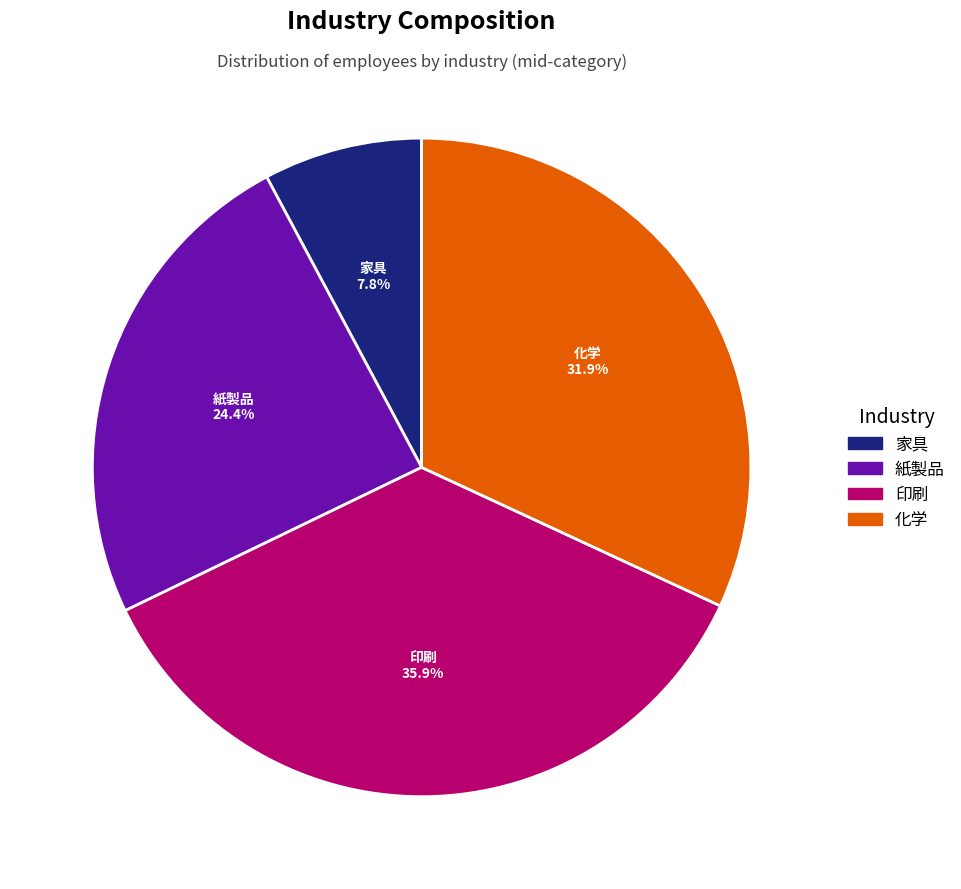

To the nearest percent, what portion does 紙製品 represent?

24%